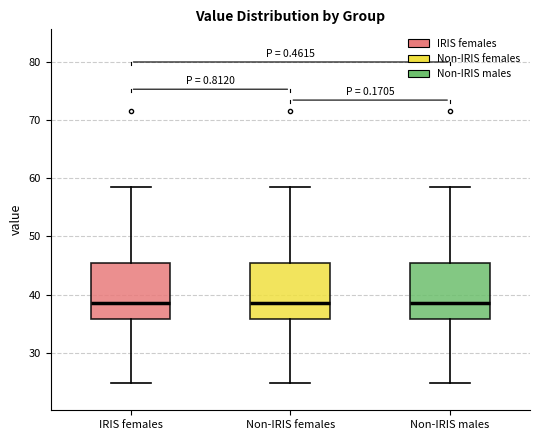

Where does the median line of the box for Non-IRIS males sit on the y-axis? The values are not printed on the chart, so give them approximately, as read against the axis.

39